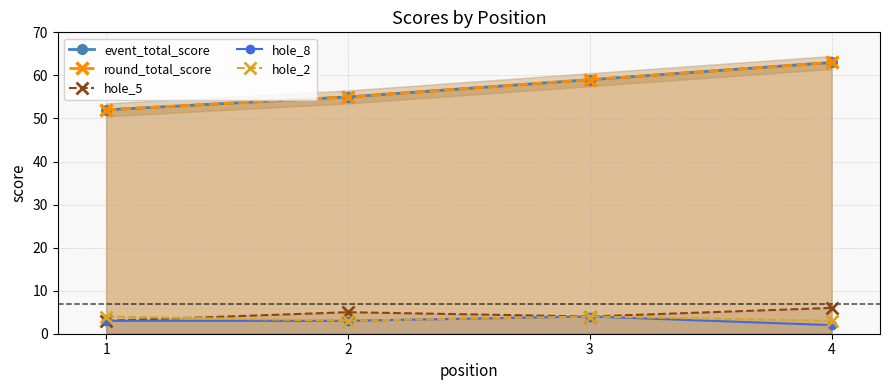

True or false: event_total_score and hole_8 intersect in this chart.

False